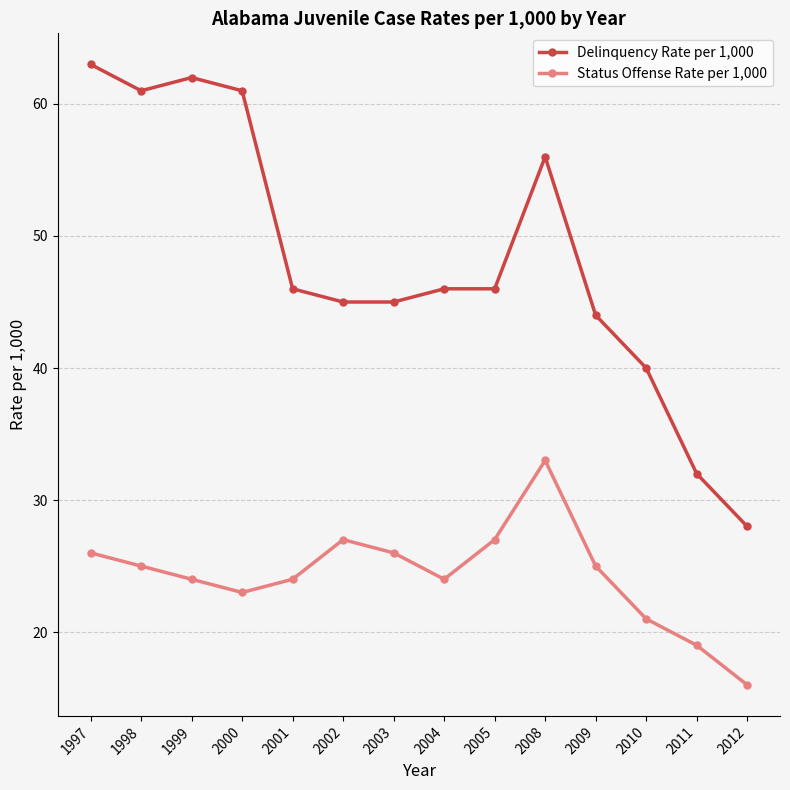

List the series in order of their overall mean, lowest first.

Status Offense Rate per 1,000, Delinquency Rate per 1,000